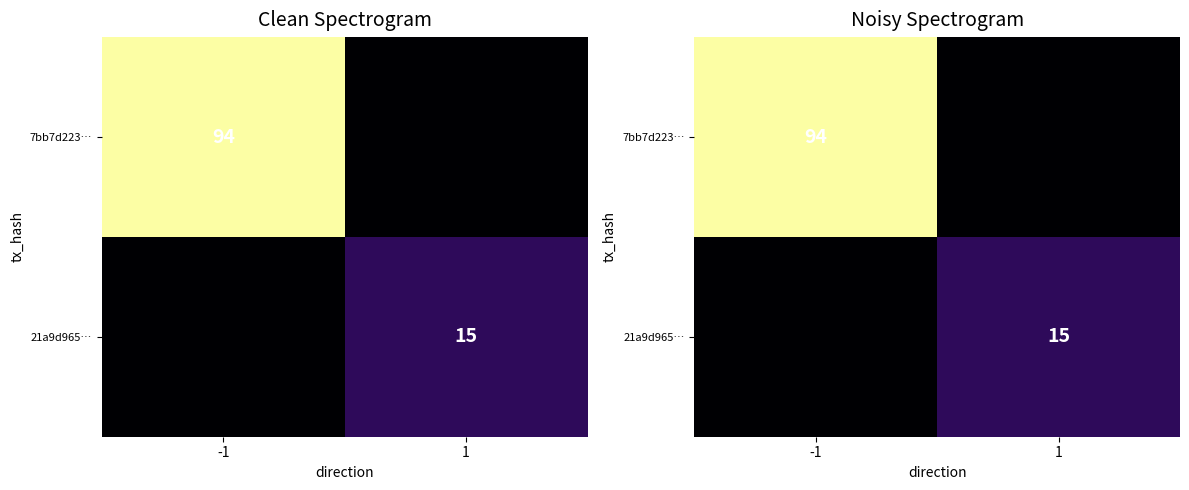

Is the value of 7bb7d223… at 1 greater than the value of 21a9d965… at -1?

No